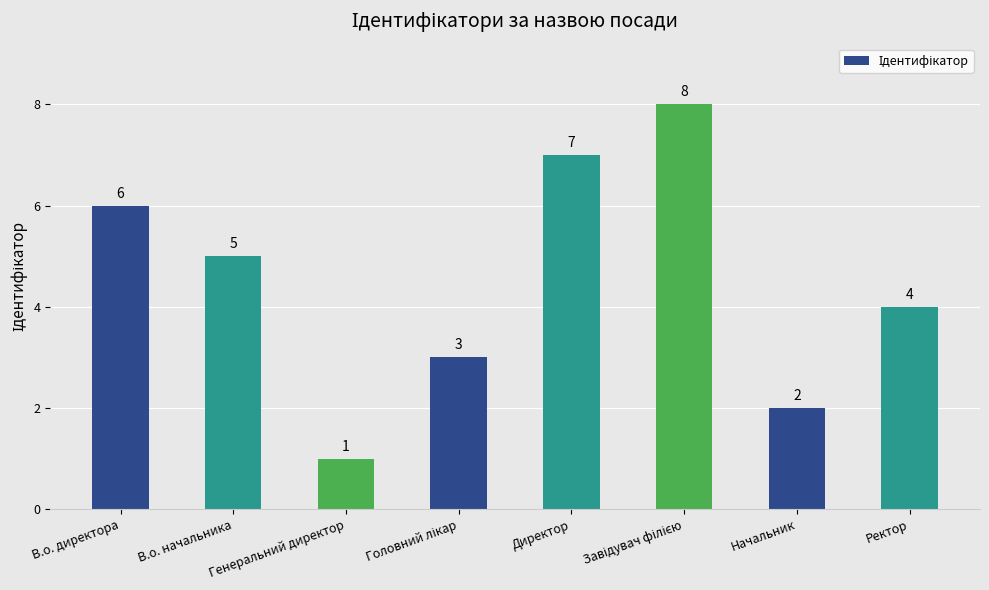

What is the label of the 3rd bar from the left?

Генеральний директор